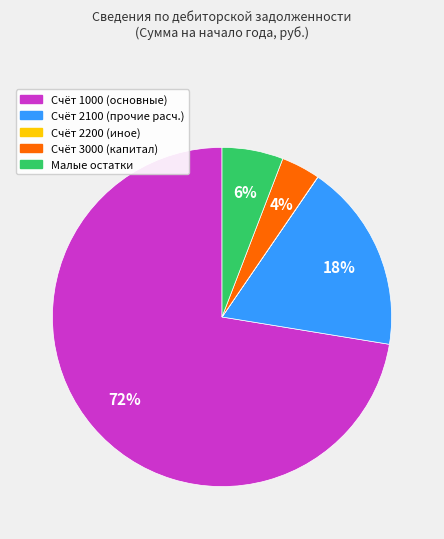

Is there any slice that represents more than half of the pie?

Yes